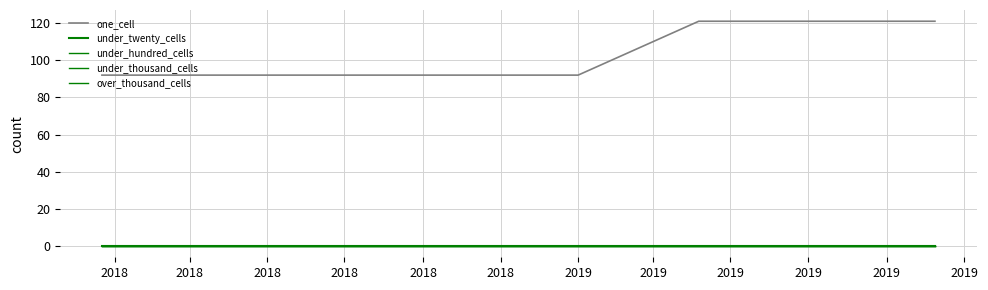

Does the chart display data point markers on the line(s)?

No